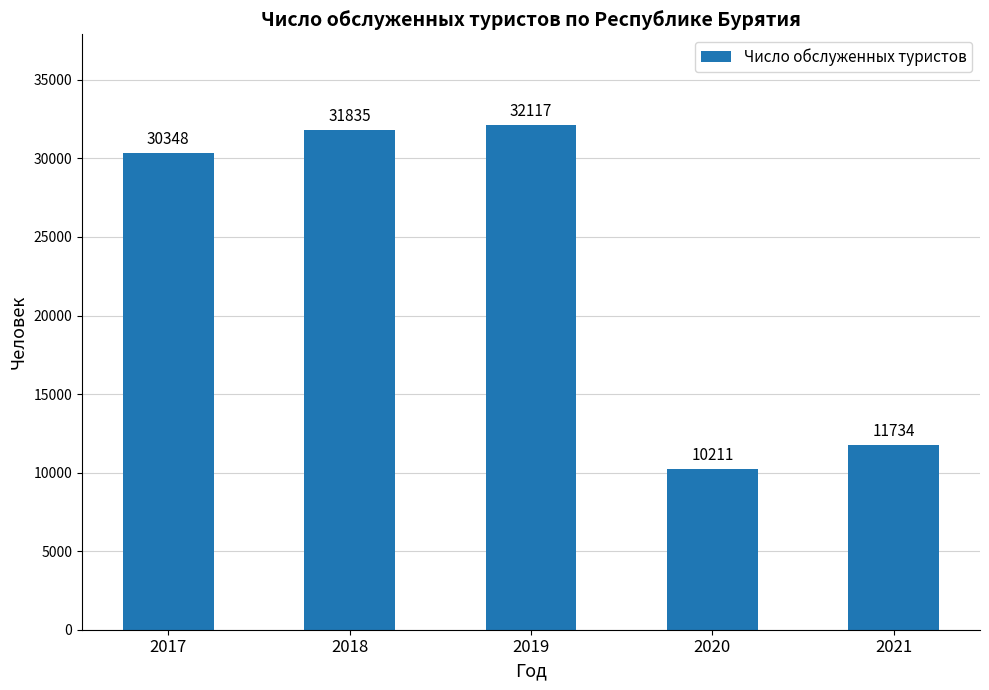

Reading right to left, transcribe all the data shown in this chart.

11734	10211	32117	31835	30348